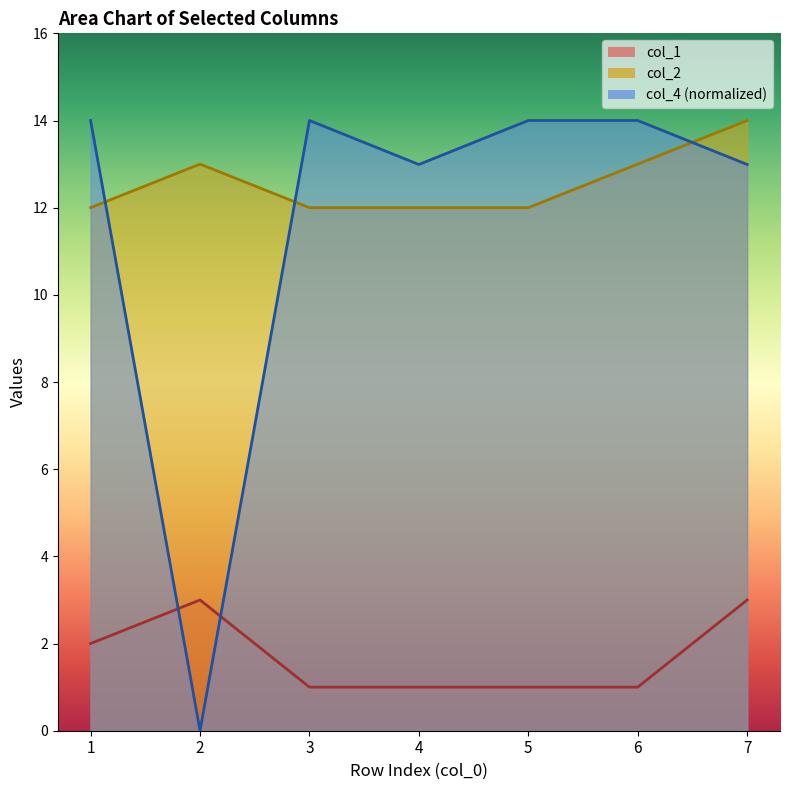

The value of col_1 at 7 is 3.0. True or false?

True